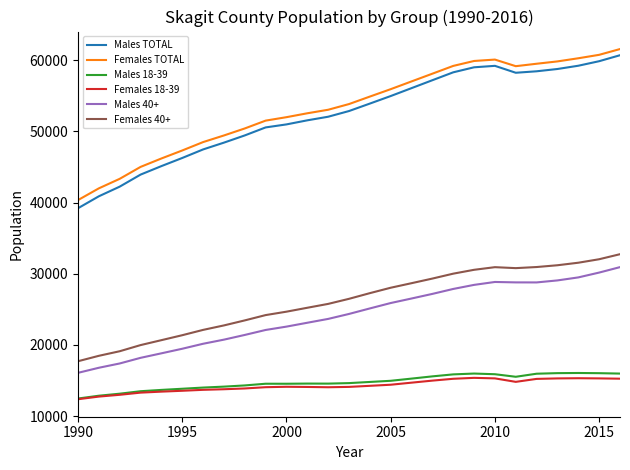

True or false: Males 40+ and Males TOTAL cross at least once.

False